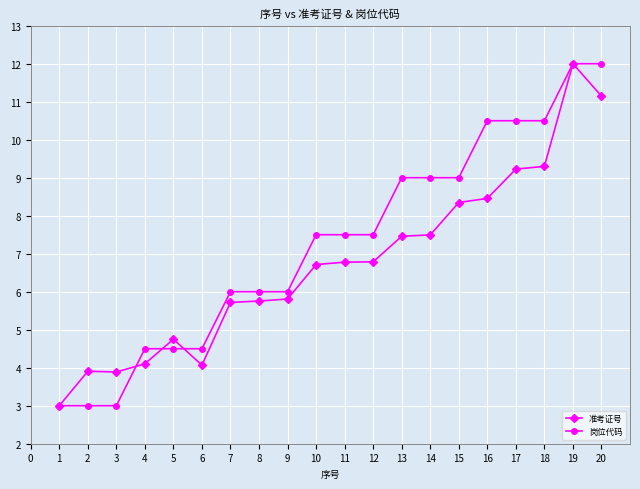

Which series changed the most between 2 and 19?

岗位代码